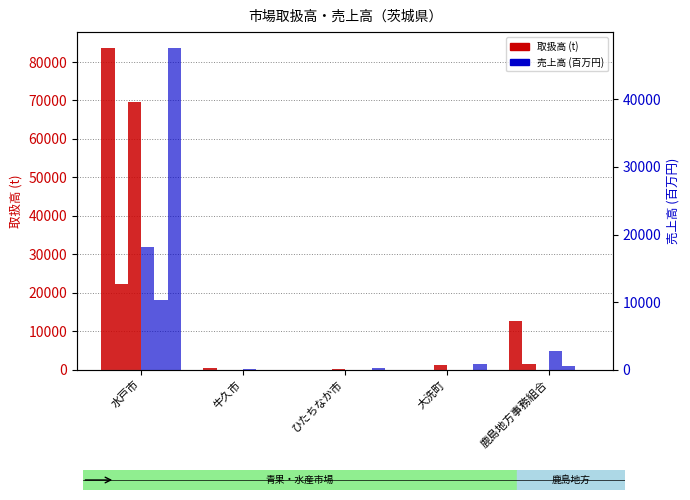

Between 水戸市 and 大洗町, which series saw the biggest shift?

野菜取扱高(t)